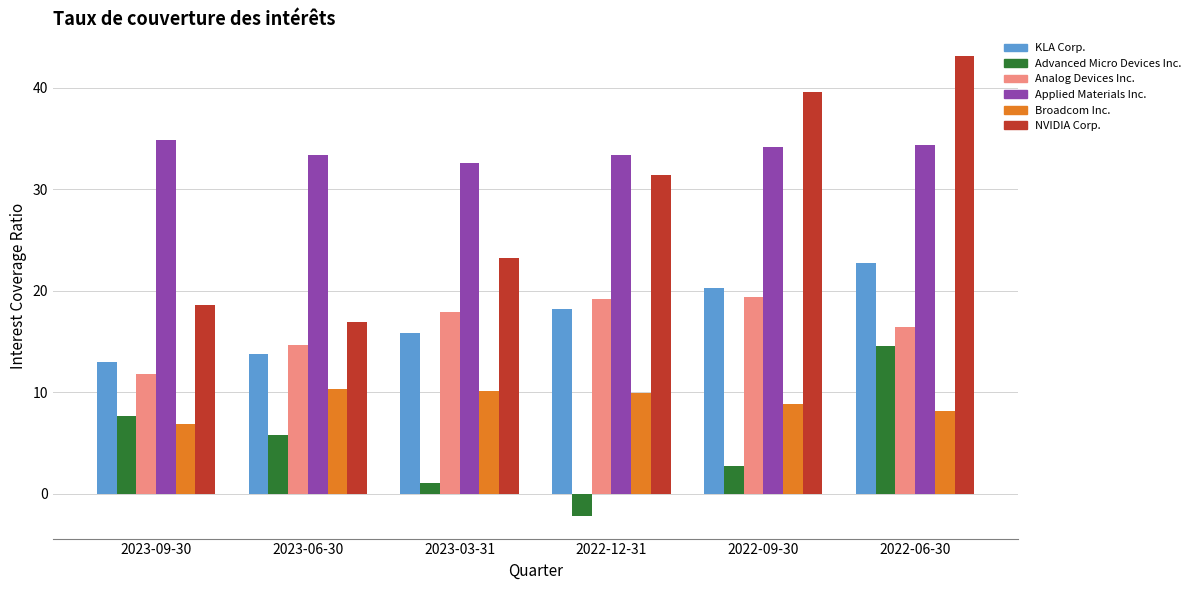

What is the sum of all Analog Devices Inc. values?

99.5